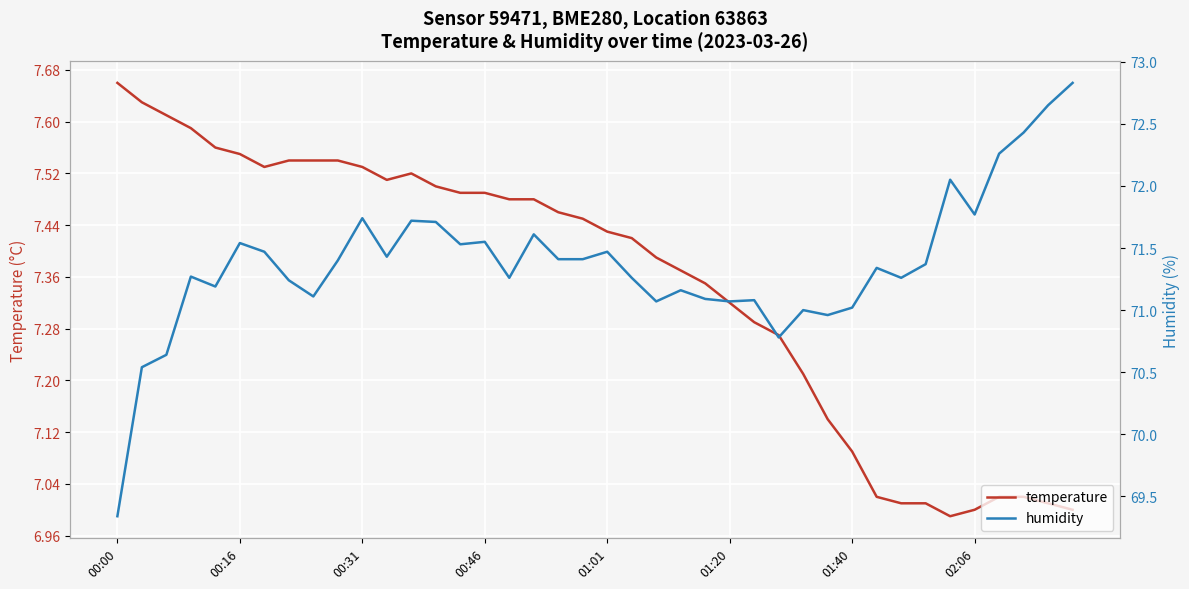

What is the total value across all series at 37?

79.5